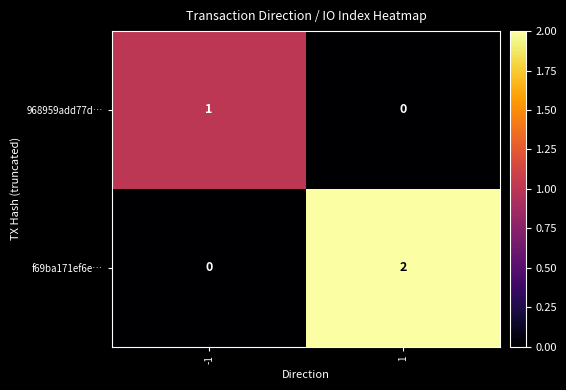

What is the total value across all series at -1?

1